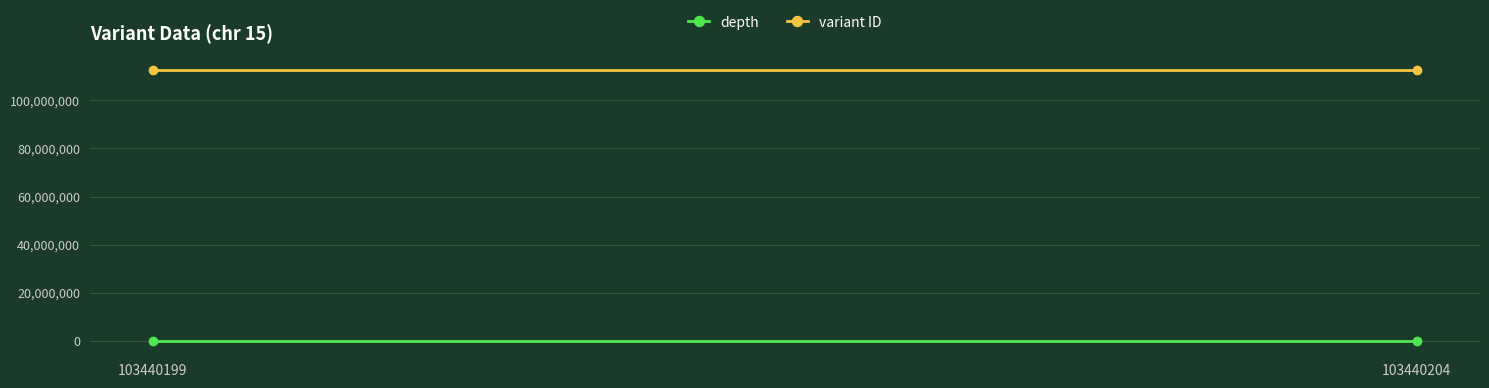

How many lines are shown in the chart?

2